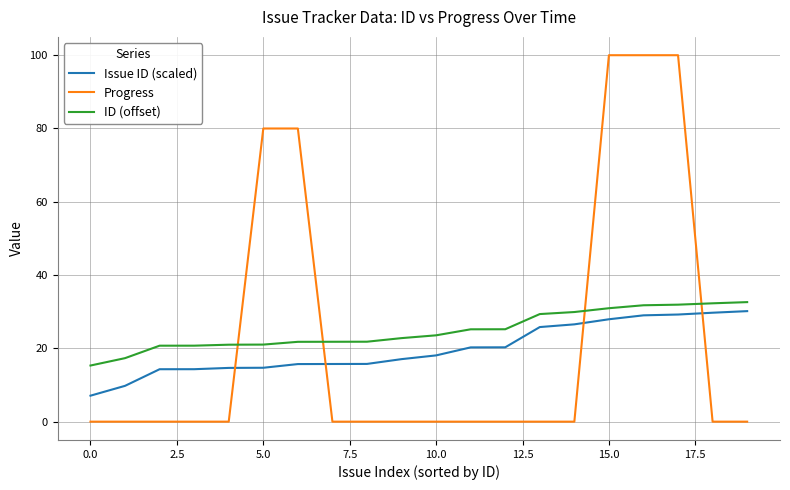

What is the greatest value displayed?

100.0